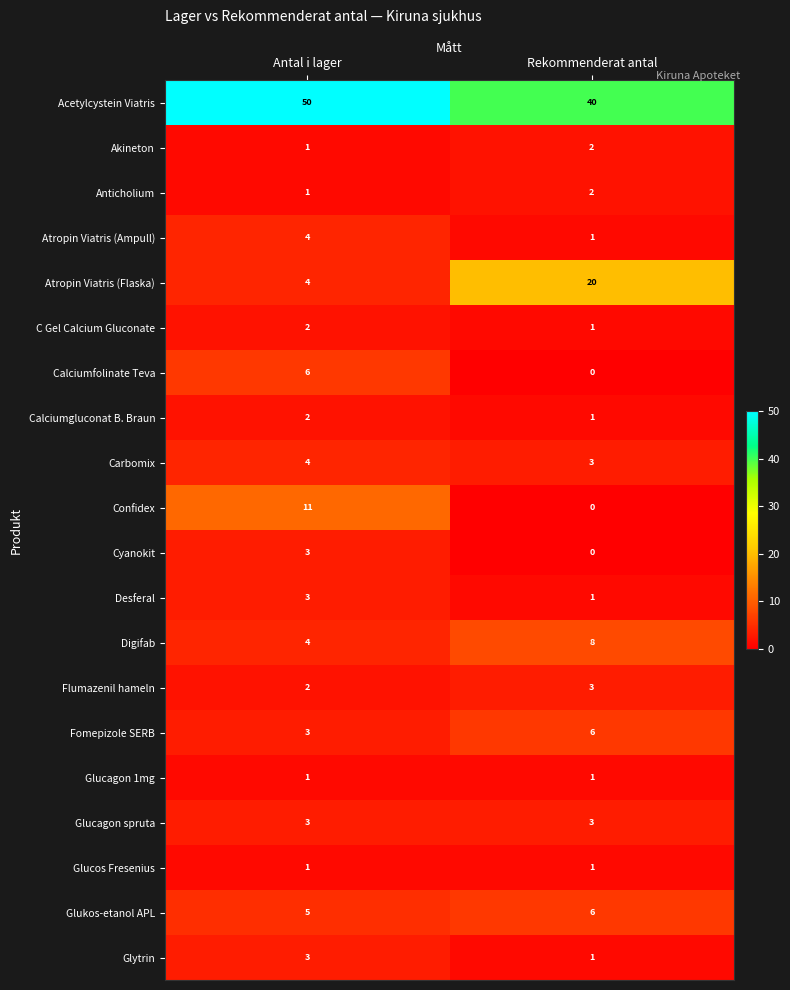

Which label corresponds to the largest value in the chart?

Antal i lager